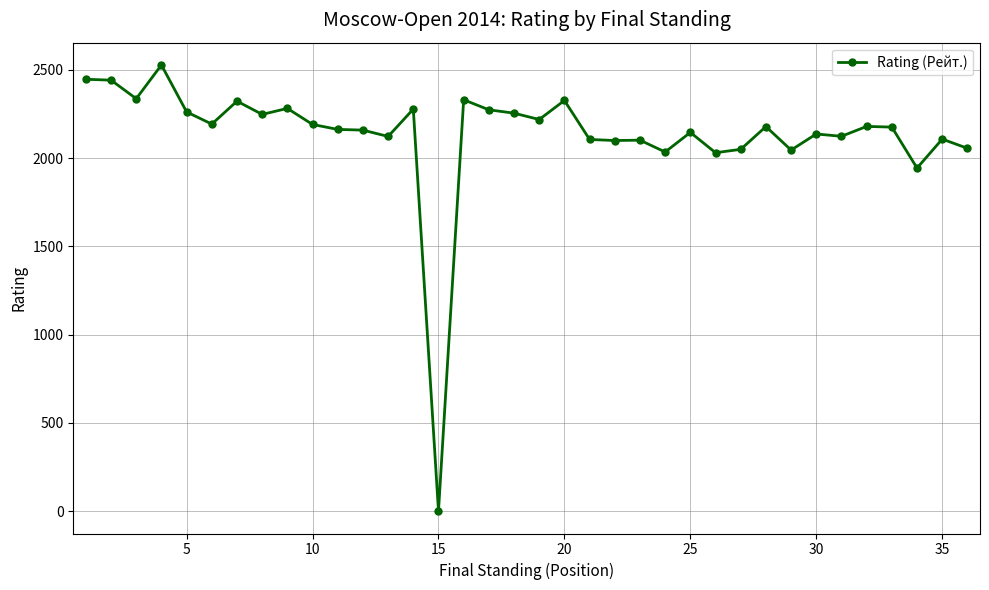

What is the difference between the maximum and minimum values?

2528